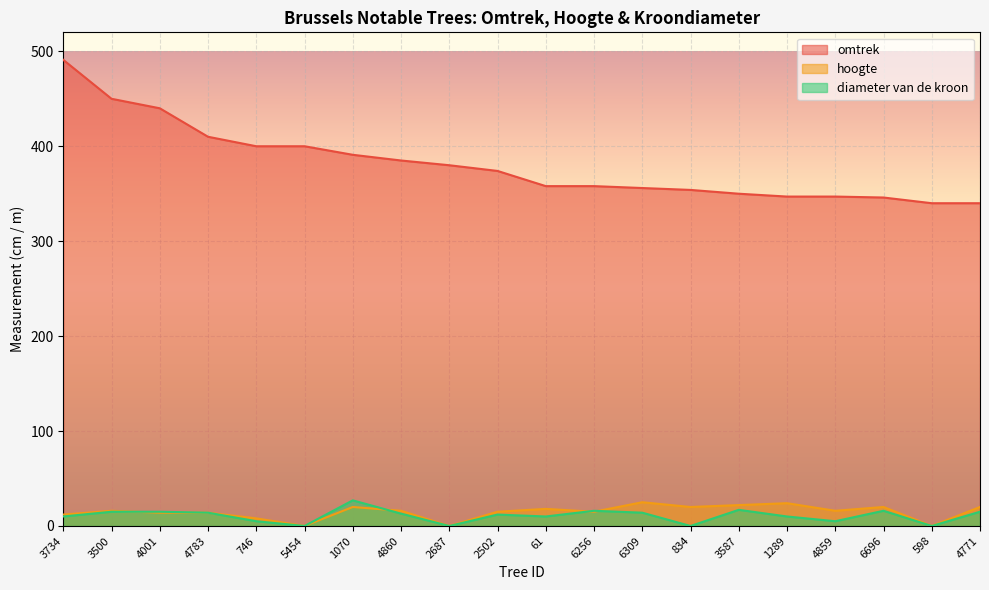

True or false: hoogte and omtrek cross at least once.

False